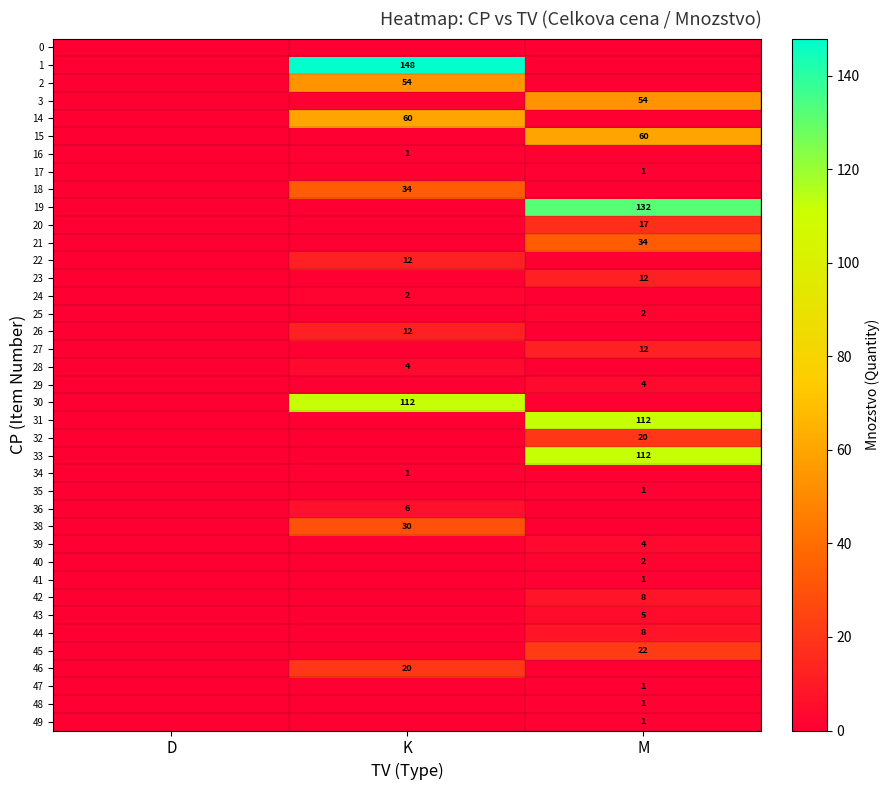

Is it true that 45 equals 40 at M?

False